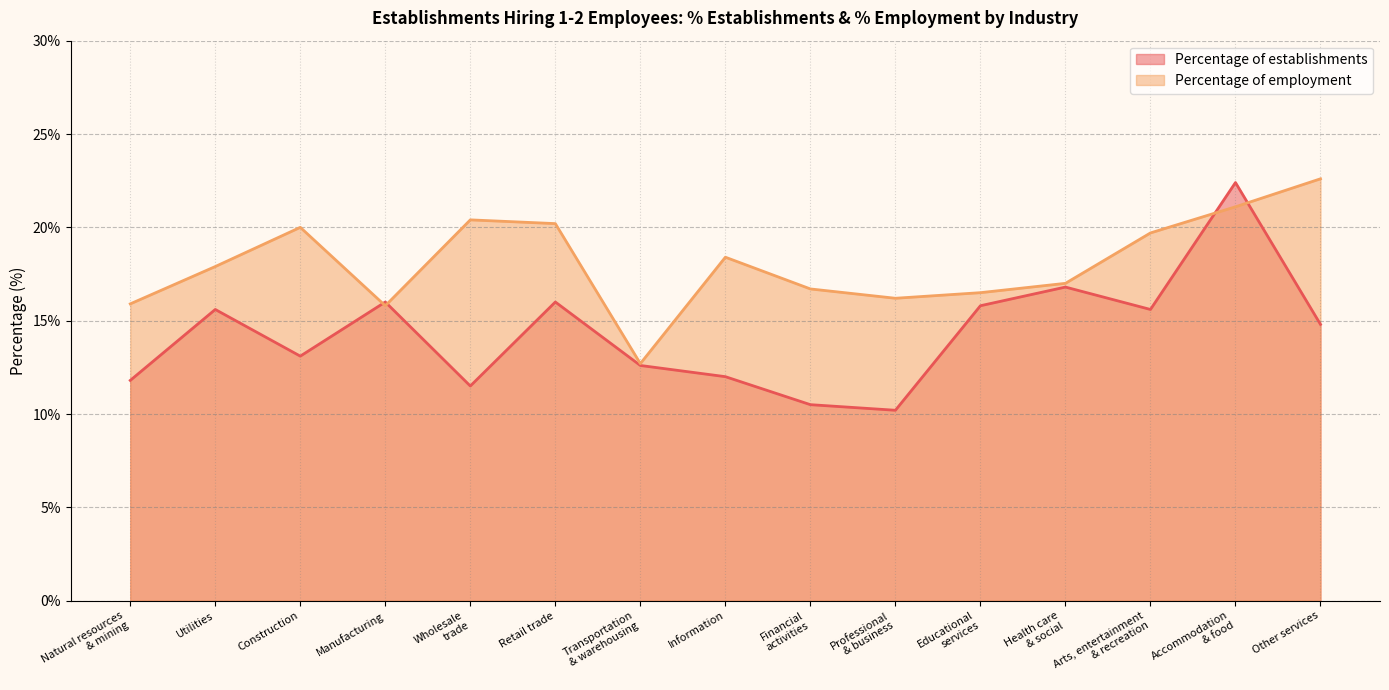

Between Information and Health care
& social, which is larger?

Health care
& social